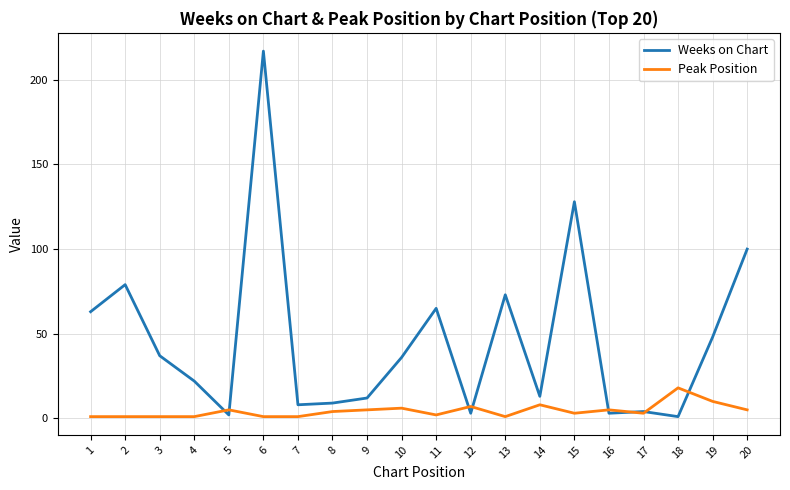

Which series has the largest total across all categories?

Weeks on Chart